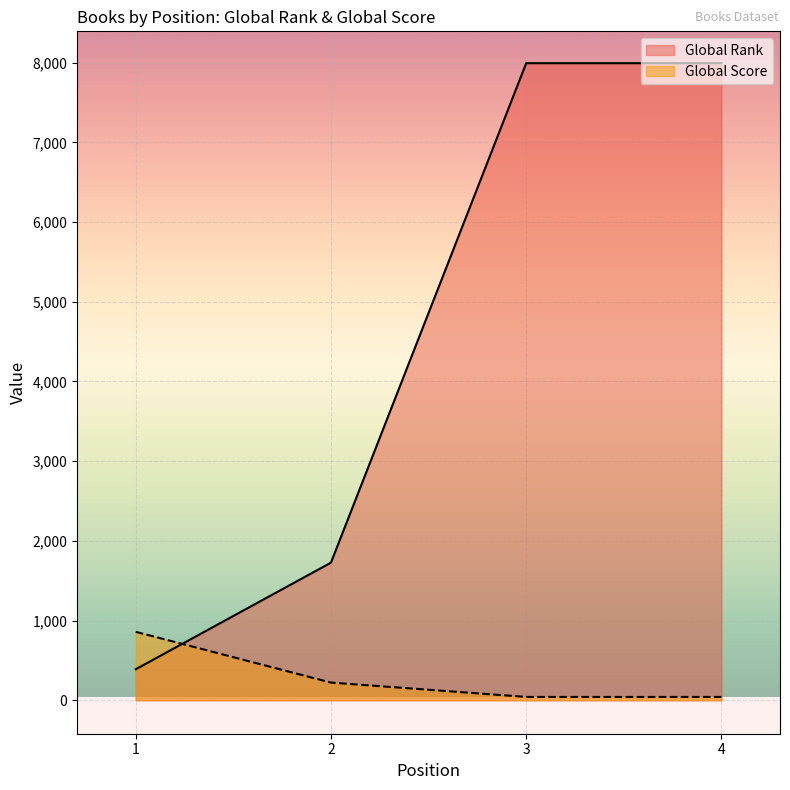

What is the value of the Global Score point at the 2nd from the left?

222